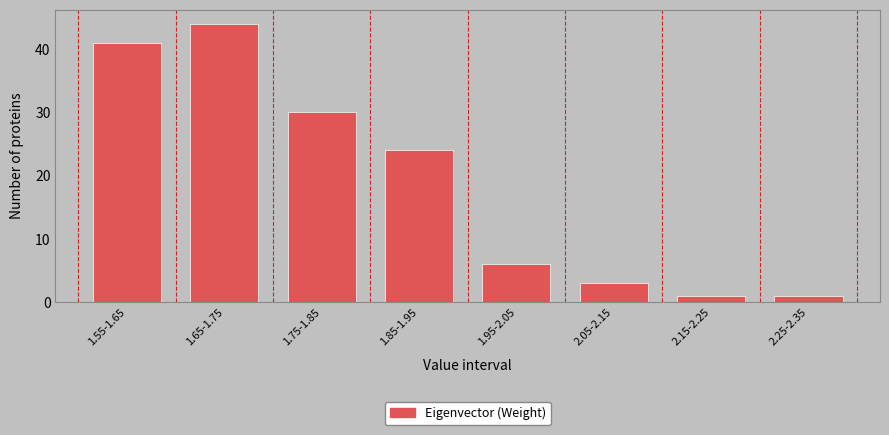

Reading right to left, what are all the values shown in this chart?

1	1	3	6	24	30	44	41